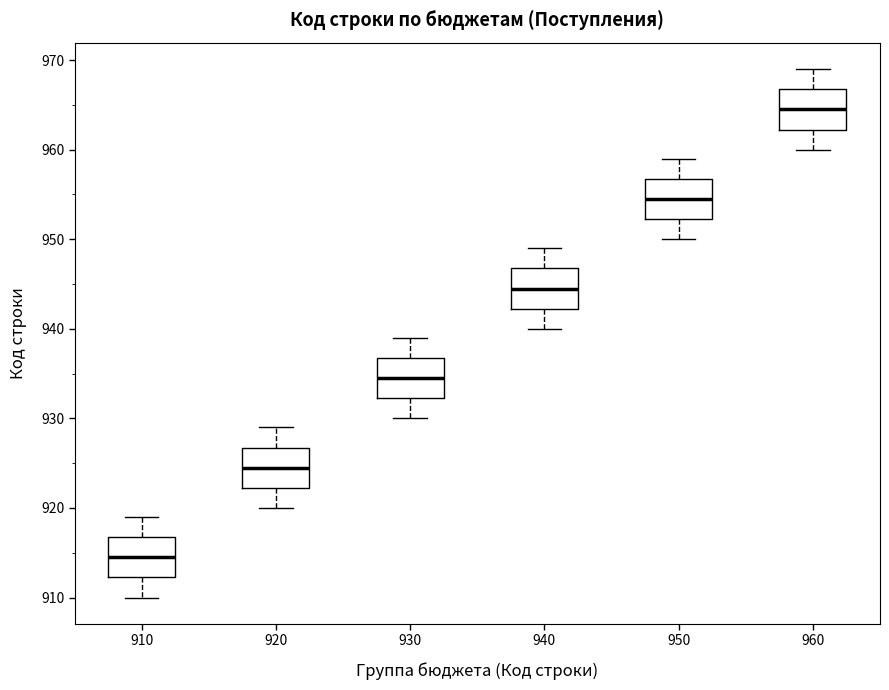

Reading left to right, read every box against the y-axis: the position of its median line, the range the box covers, and the ends of its whiskers. The values are not printed on the chart, so give them approximately, as read against the axis.

910: median 915, box 912 to 917, whiskers 910 to 919
920: median 925, box 922 to 927, whiskers 920 to 929
930: median 935, box 932 to 937, whiskers 930 to 939
940: median 945, box 942 to 947, whiskers 940 to 949
950: median 955, box 952 to 957, whiskers 950 to 959
960: median 965, box 962 to 967, whiskers 960 to 969